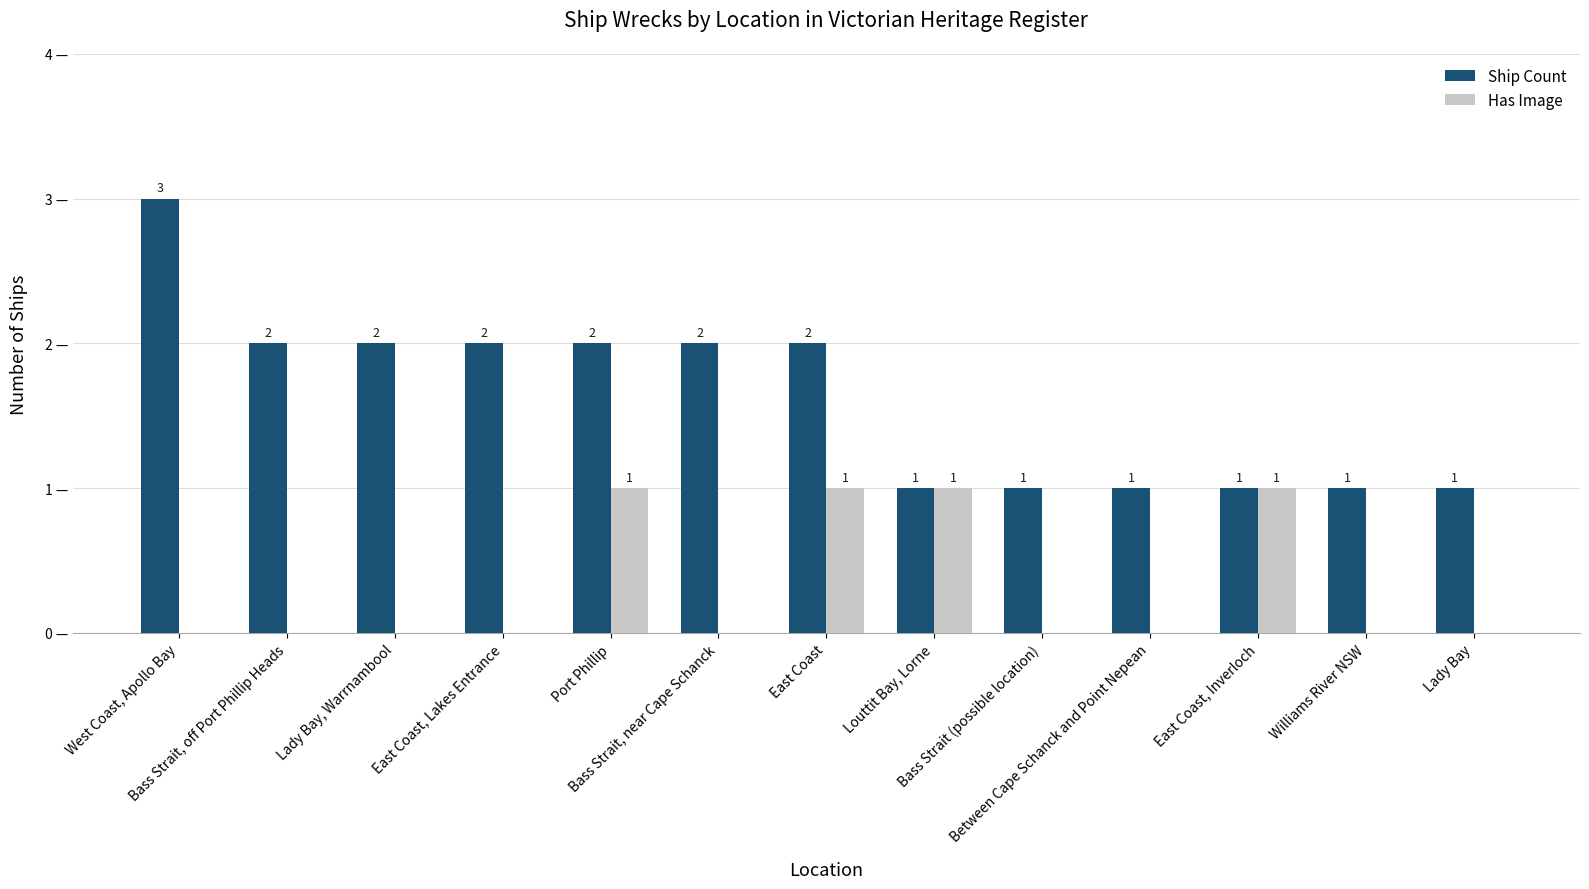

Are the bars grouped side by side (vs. stacked)?

Yes